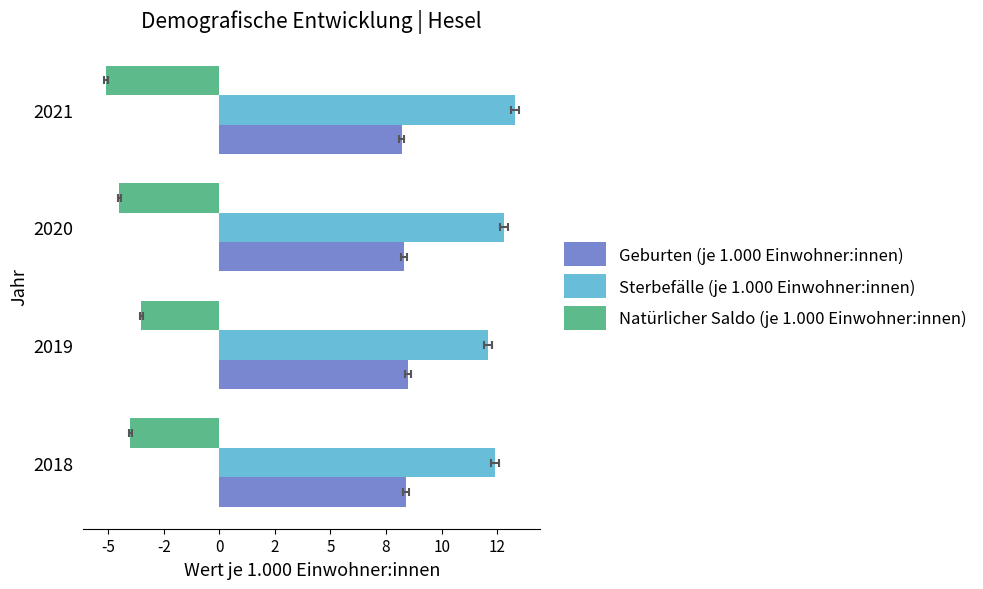

What are all the series names shown in the legend?

Geburten (je 1.000 Einwohner:innen), Sterbefälle (je 1.000 Einwohner:innen), Natürlicher Saldo (je 1.000 Einwohner:innen)